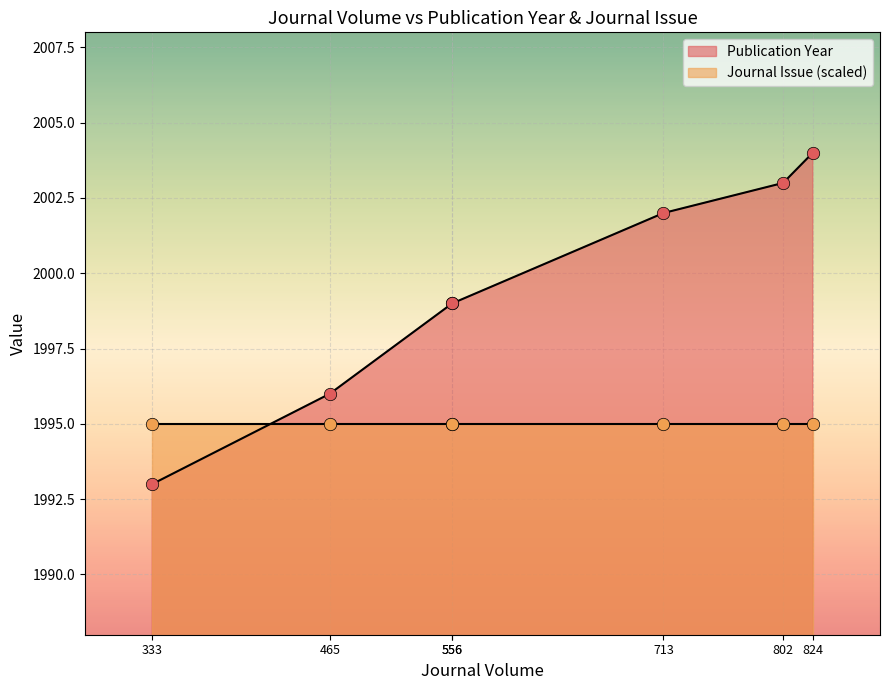

Which series contains the highest Y value?

Publication Year